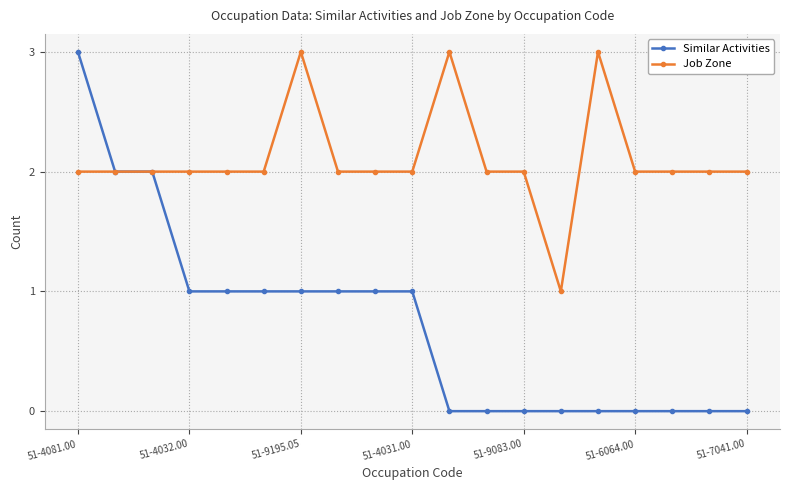

True or false: Job Zone has more than 2 interior local peaks.

True